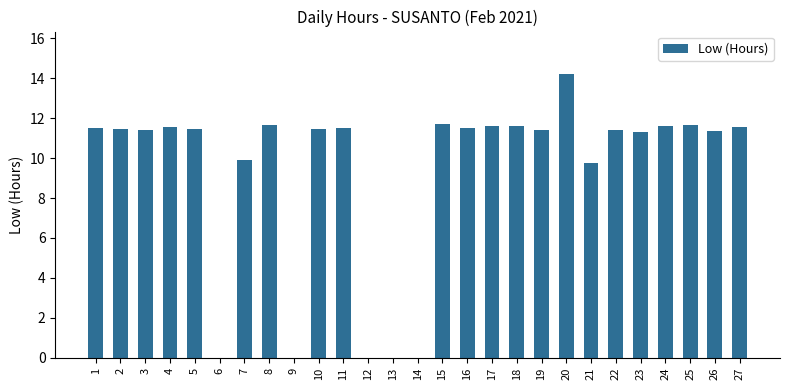

What is the sum of all values?

252.7